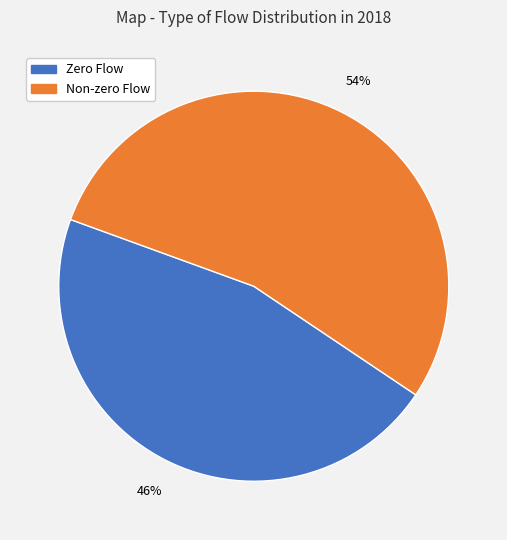

Does any single category account for the majority?

Yes